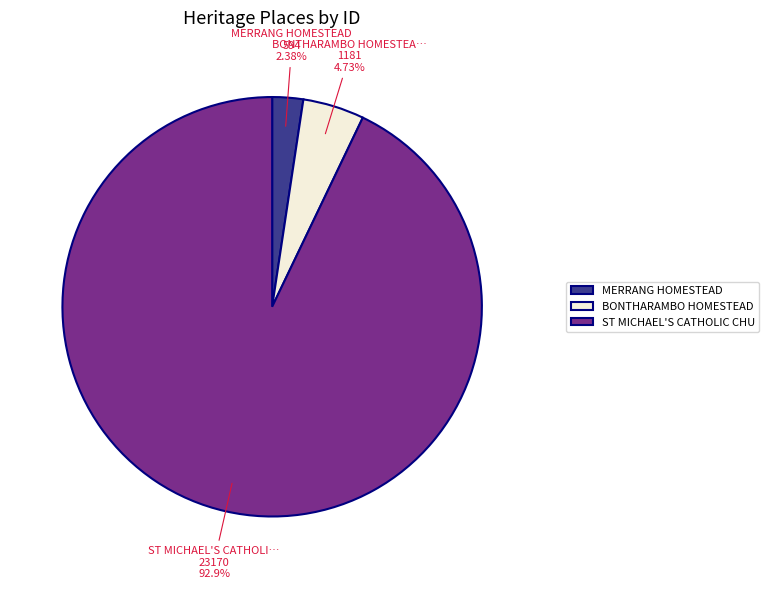

Does any single category account for the majority?

Yes